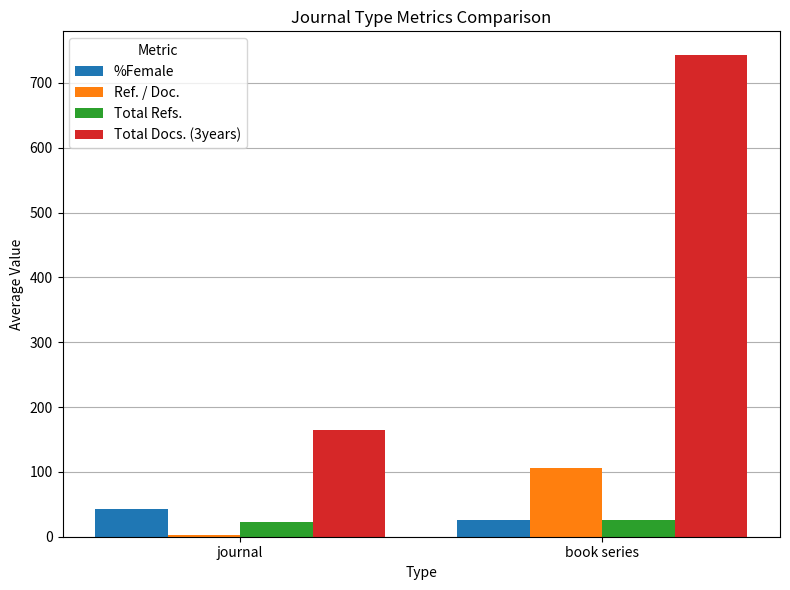

True or false: Total Docs. (3years) has a value of 216.0 at journal.

False